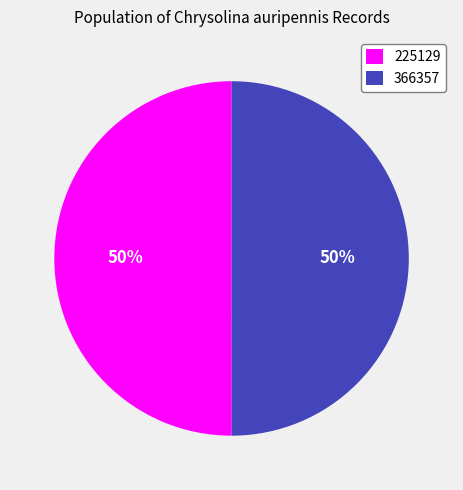

How many segments does this pie chart have?

2